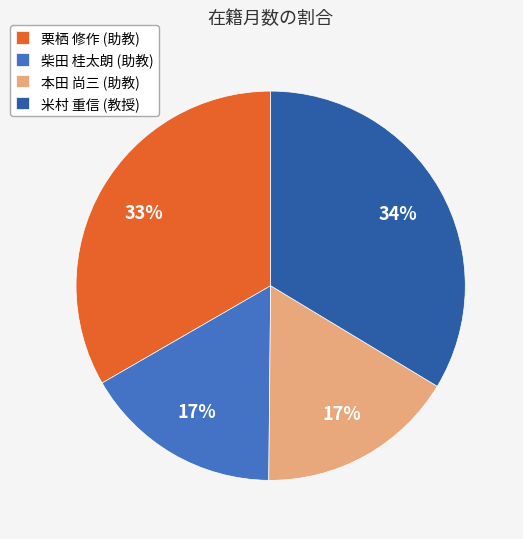

To the nearest percent, what portion does 米村 重信 (教授) represent?

34%